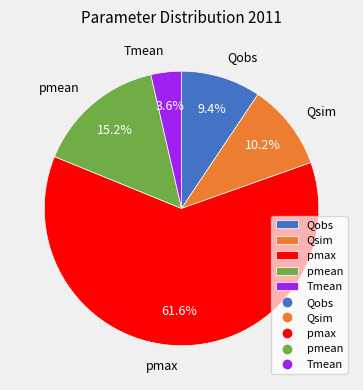

To the nearest percent, what is the combined percentage of pmean and Qsim?

25%